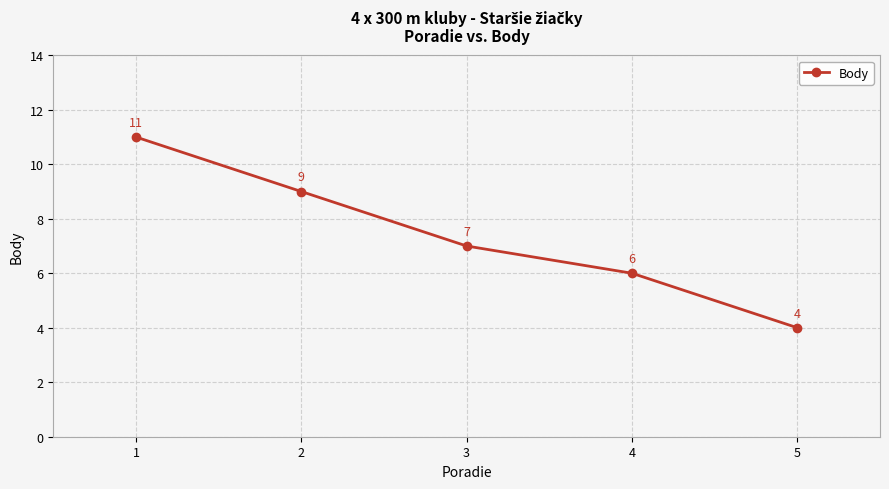

What value does the data have at 3?

7